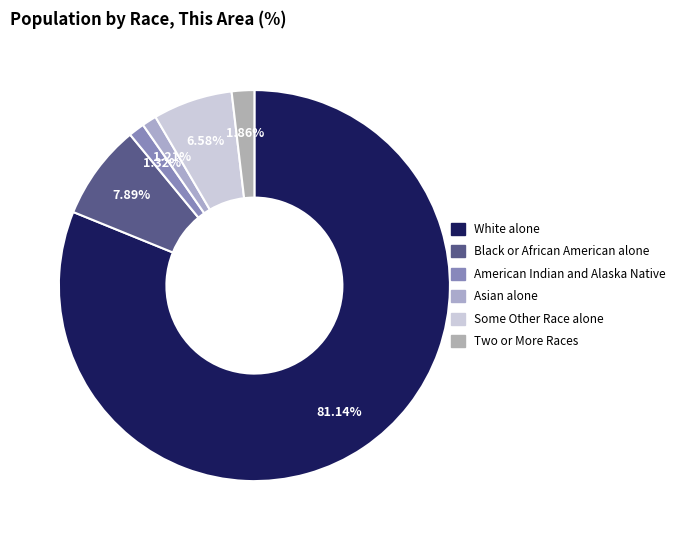

Count the number of slices in the pie.

6